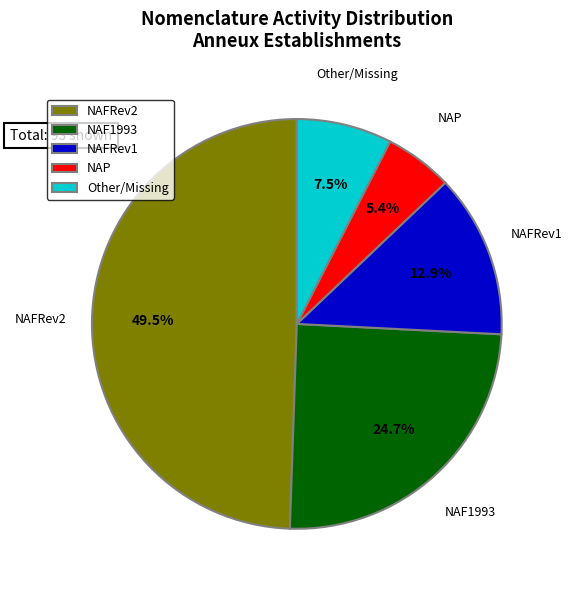

What percentage is the NAF1993 slice, to the nearest percent?

25%